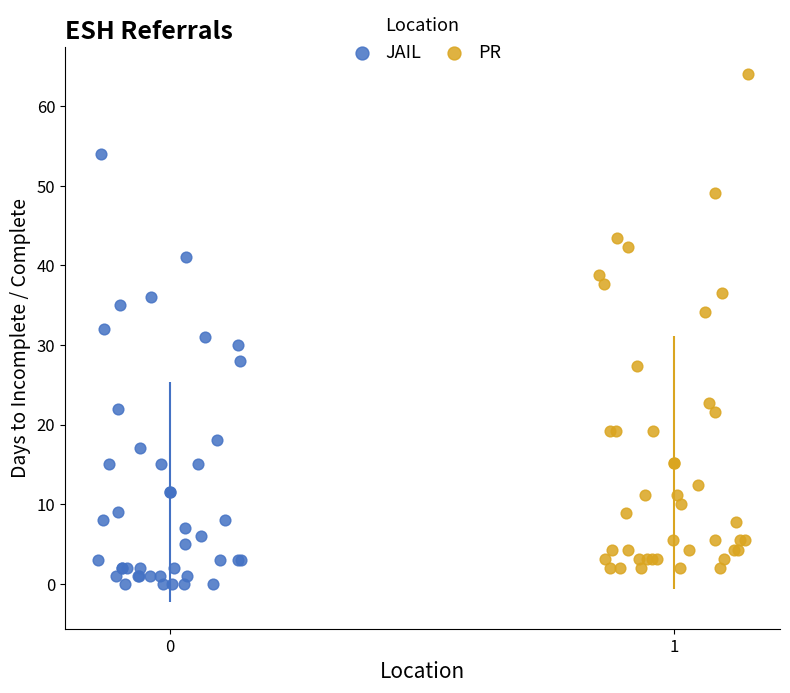

Which series reaches the minimum Y coordinate?

JAIL